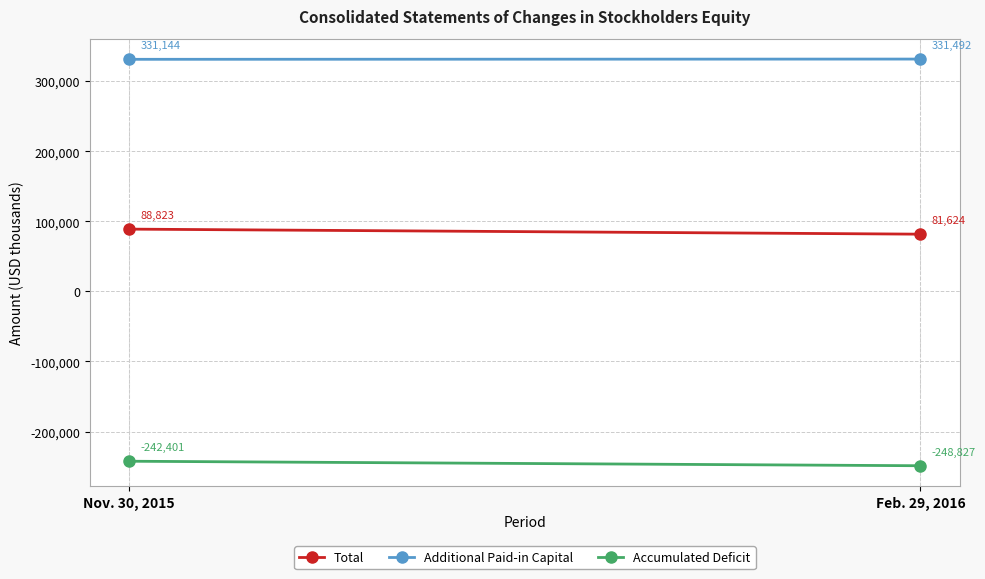

How many lines are shown in the chart?

3